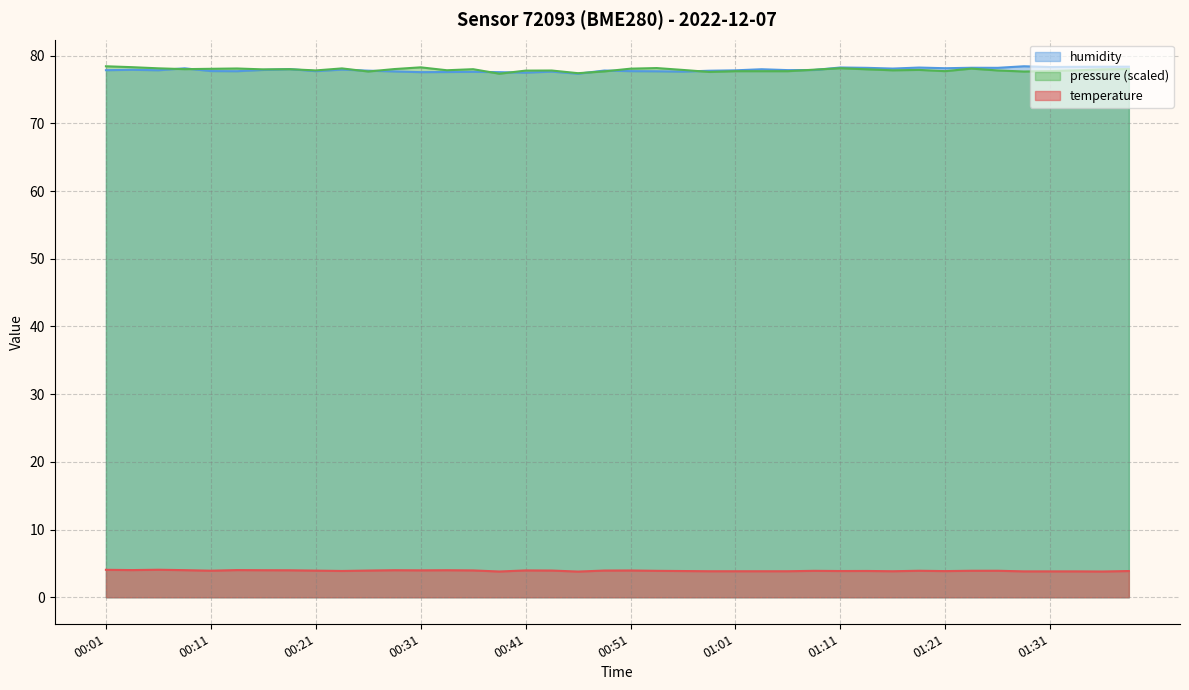

At which category is the sum across all series the highest?

01:29